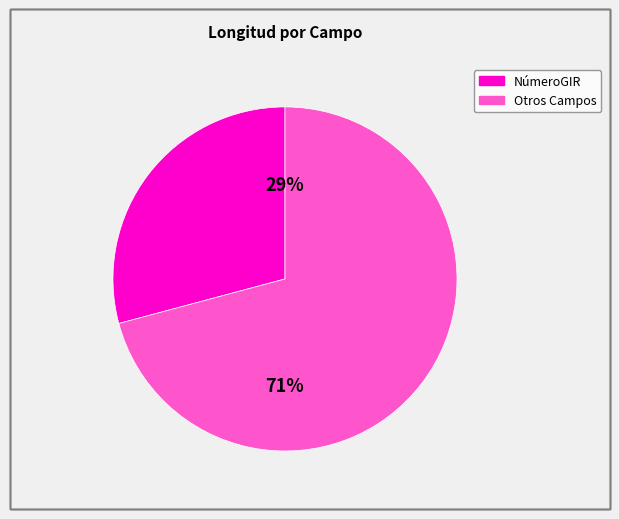

Is there a majority slice in this chart?

Yes